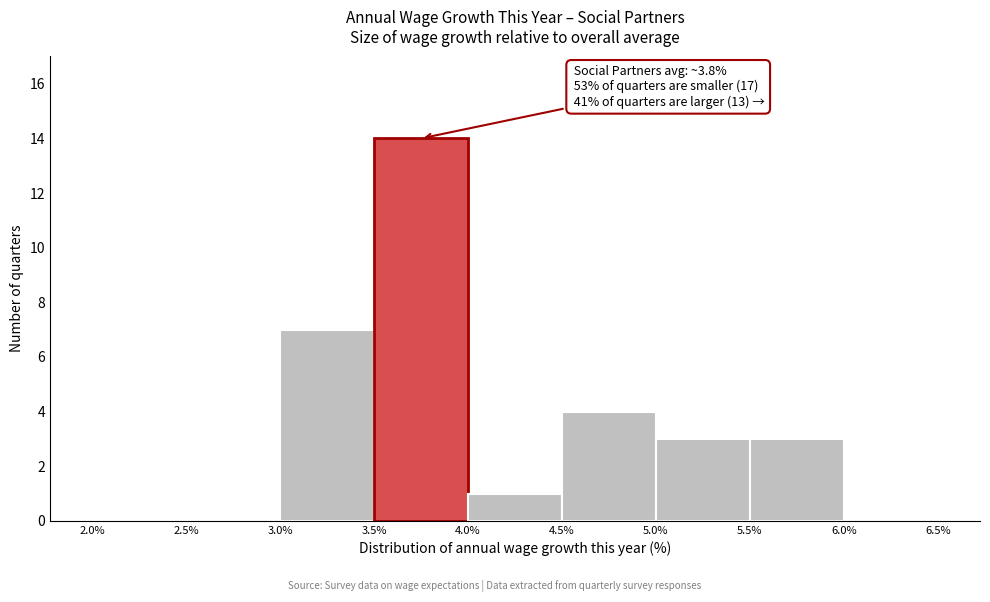

Over which range of the x-axis is the bar tallest?

3.5% to 4.0%